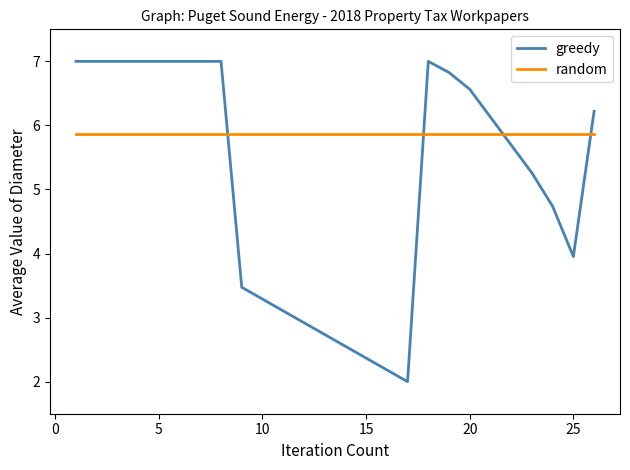

What is the minimum value for greedy?

2.0